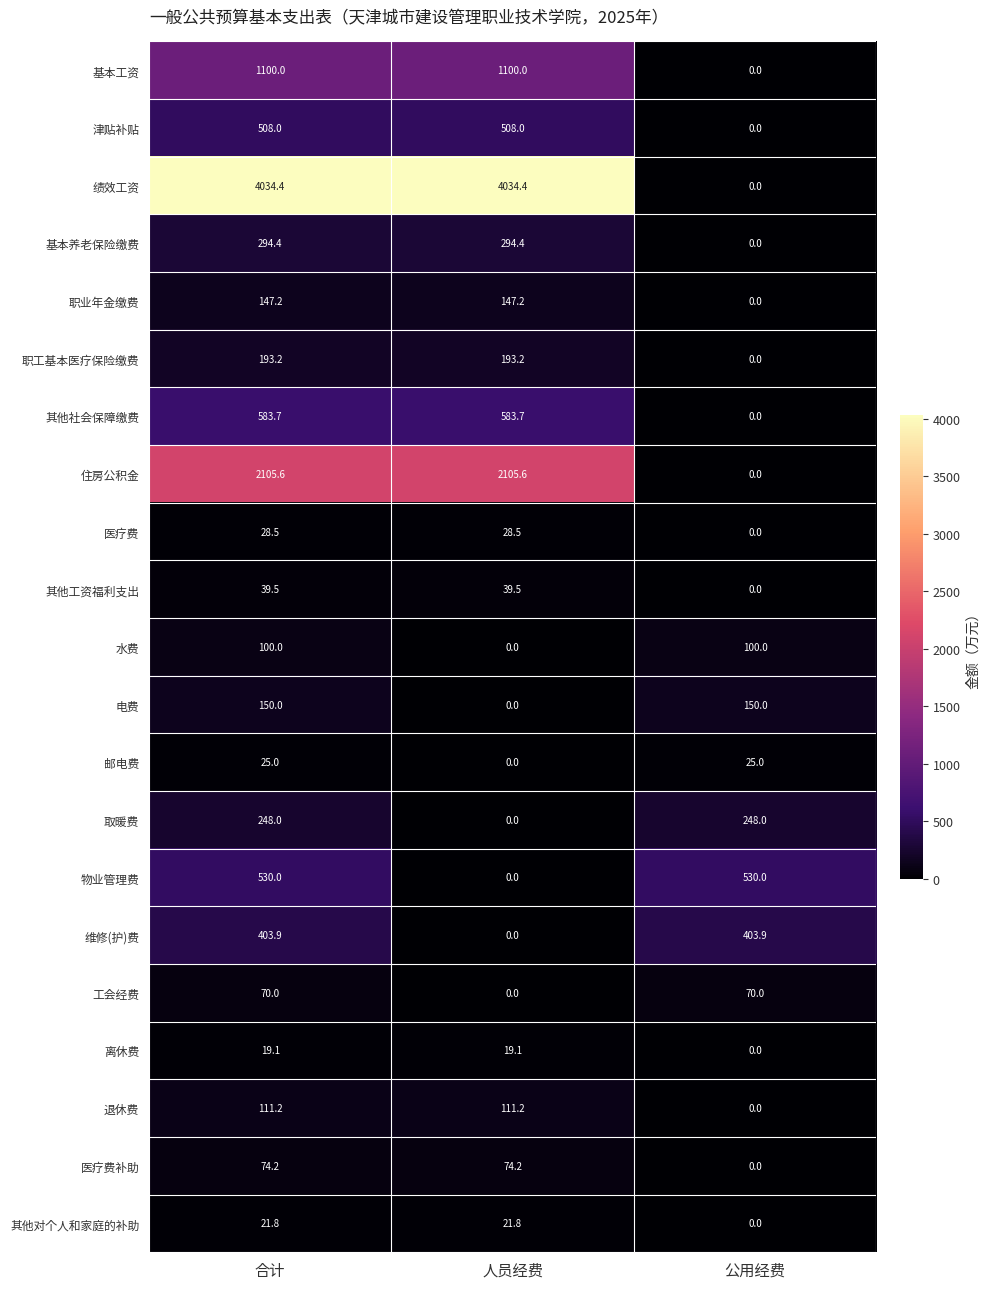

How many categories are shown in the chart?

3